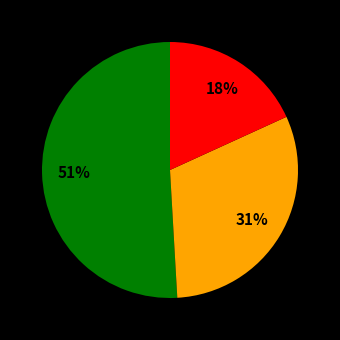

Does any single category account for the majority?

Yes